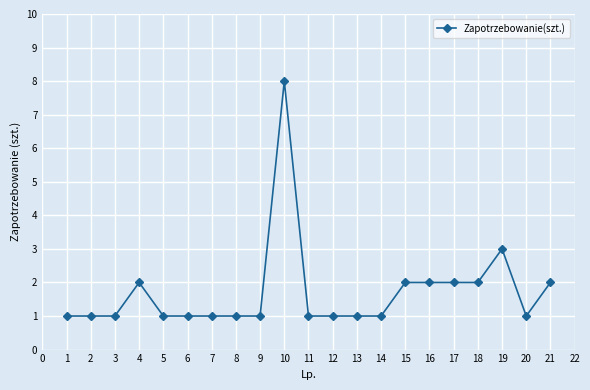

What is the value of the 13th point from the left?

1